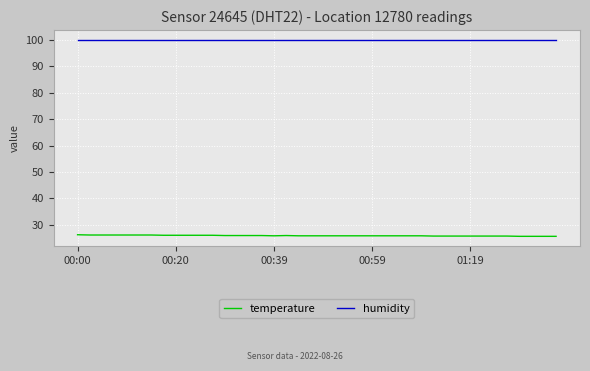

Rank the series by their maximum value, from lowest to highest.

temperature, humidity